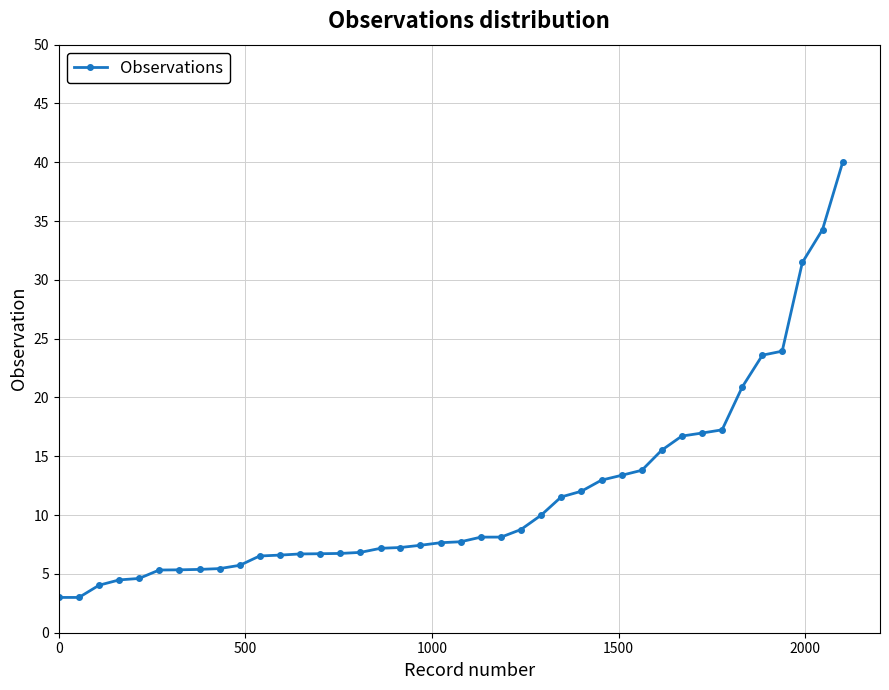

What is the value of the 7th point from the left?

5.3